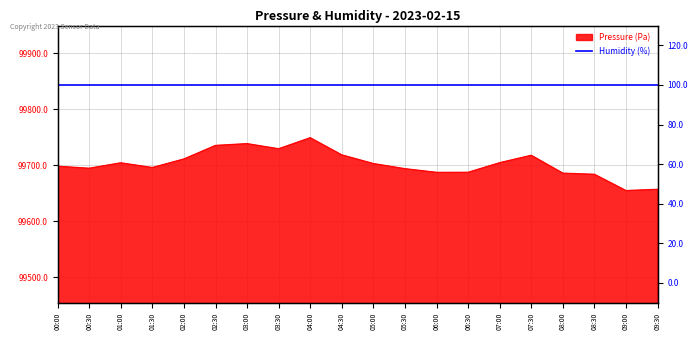

Which has a higher value, 01:30 or 08:00?

01:30